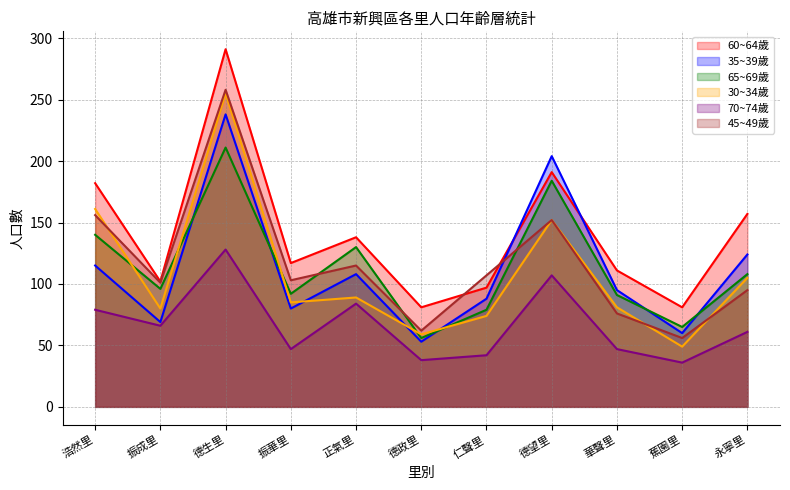

True or false: 65~69歲 has a value of 83 at 德望里.

False